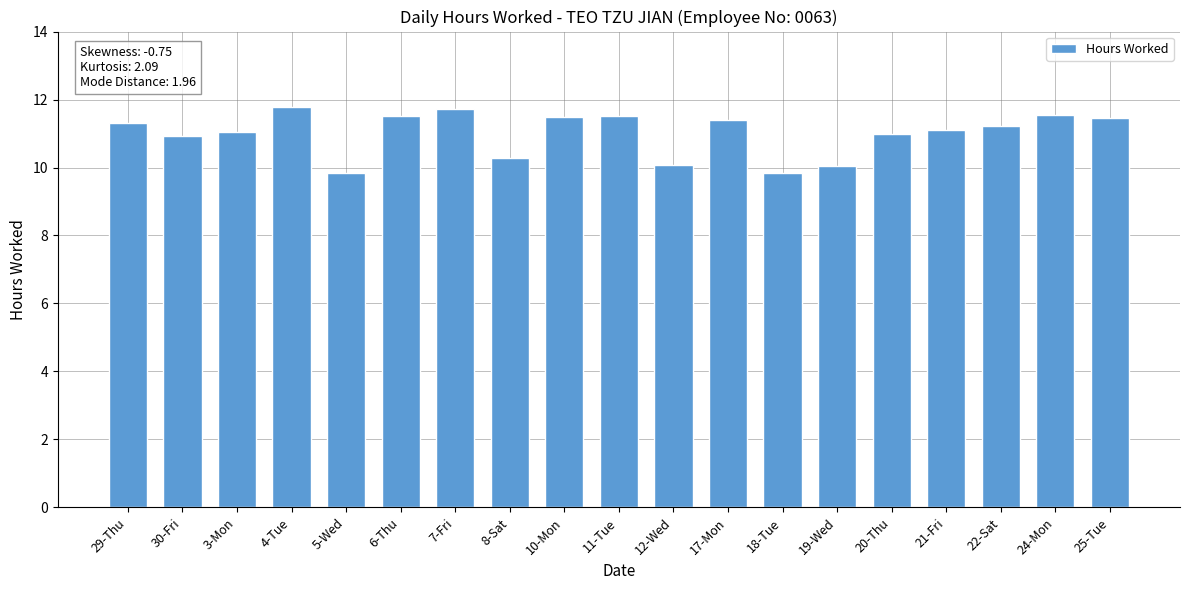

What is the label of the 16th bar from the right?

4-Tue